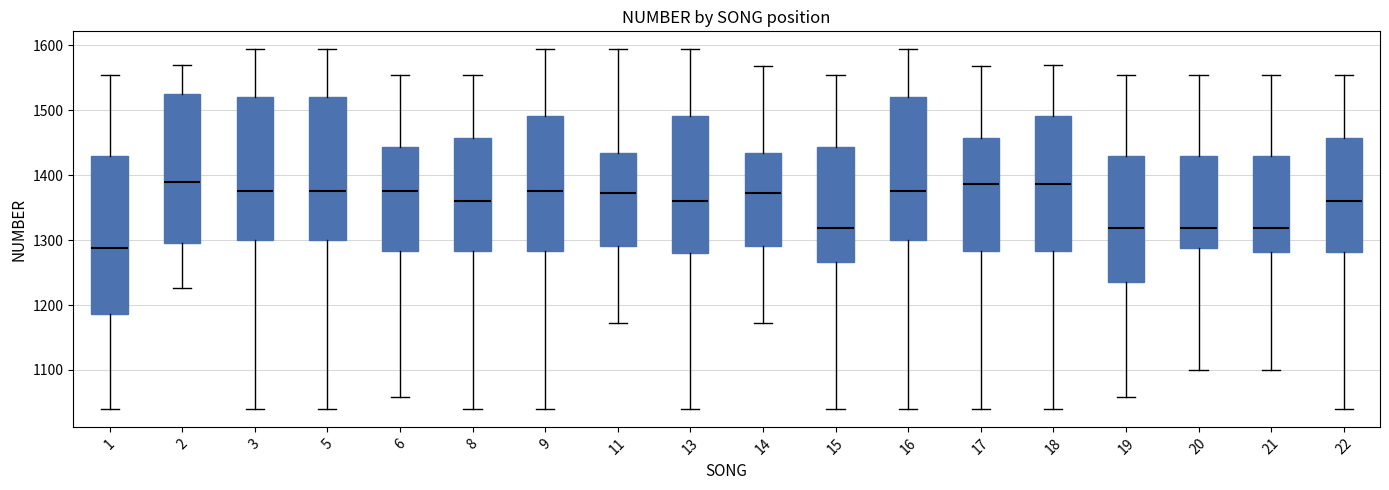

Reading left to right, transcribe this box plot: for each box, give where its median line is, the range the box spans, and where its two whiskers end, as read against the y-axis. The values are not printed on the chart, so give them approximately, as read against the axis.

1: median 1290, box 1190 to 1430, whiskers 1040 to 1560
2: median 1390, box 1300 to 1530, whiskers 1230 to 1570
3: median 1380, box 1300 to 1520, whiskers 1040 to 1590
5: median 1380, box 1300 to 1520, whiskers 1040 to 1590
6: median 1380, box 1280 to 1440, whiskers 1060 to 1560
8: median 1360, box 1280 to 1460, whiskers 1040 to 1560
9: median 1380, box 1280 to 1490, whiskers 1040 to 1590
11: median 1370, box 1290 to 1440, whiskers 1170 to 1590
13: median 1360, box 1280 to 1490, whiskers 1040 to 1590
14: median 1370, box 1290 to 1440, whiskers 1170 to 1570
15: median 1320, box 1270 to 1440, whiskers 1040 to 1560
16: median 1380, box 1300 to 1520, whiskers 1040 to 1590
17: median 1390, box 1280 to 1460, whiskers 1040 to 1570
18: median 1390, box 1280 to 1490, whiskers 1040 to 1570
19: median 1320, box 1240 to 1430, whiskers 1060 to 1560
20: median 1320, box 1290 to 1430, whiskers 1100 to 1560
21: median 1320, box 1280 to 1430, whiskers 1100 to 1560
22: median 1360, box 1280 to 1460, whiskers 1040 to 1560